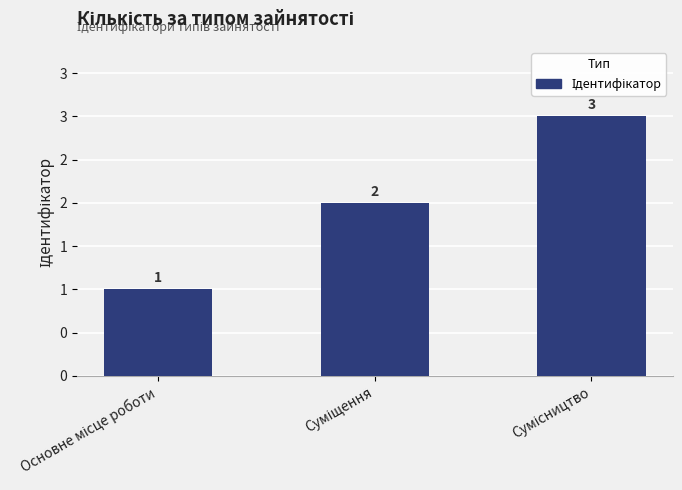

Between Сумісництво and Основне місце роботи, which is larger?

Сумісництво